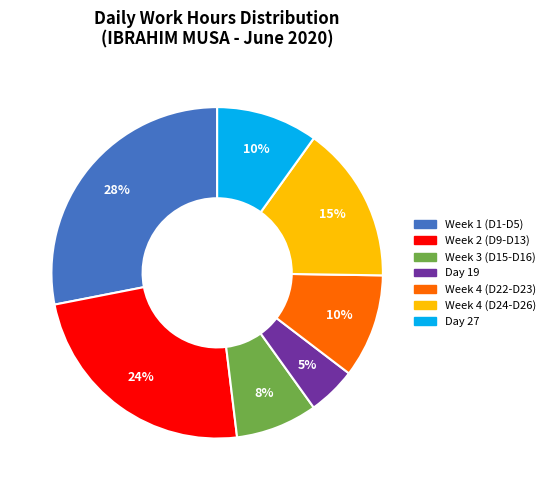

To the nearest percent, what is the difference between the largest and smallest slice percentages?

23%